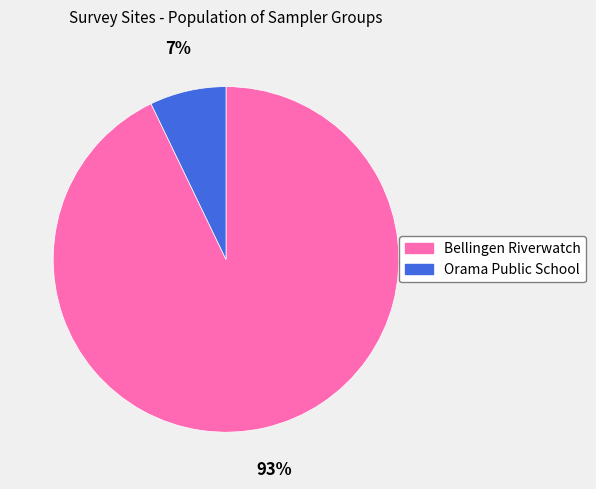

Combined, do Orama Public School and Bellingen Riverwatch account for over 50%?

Yes